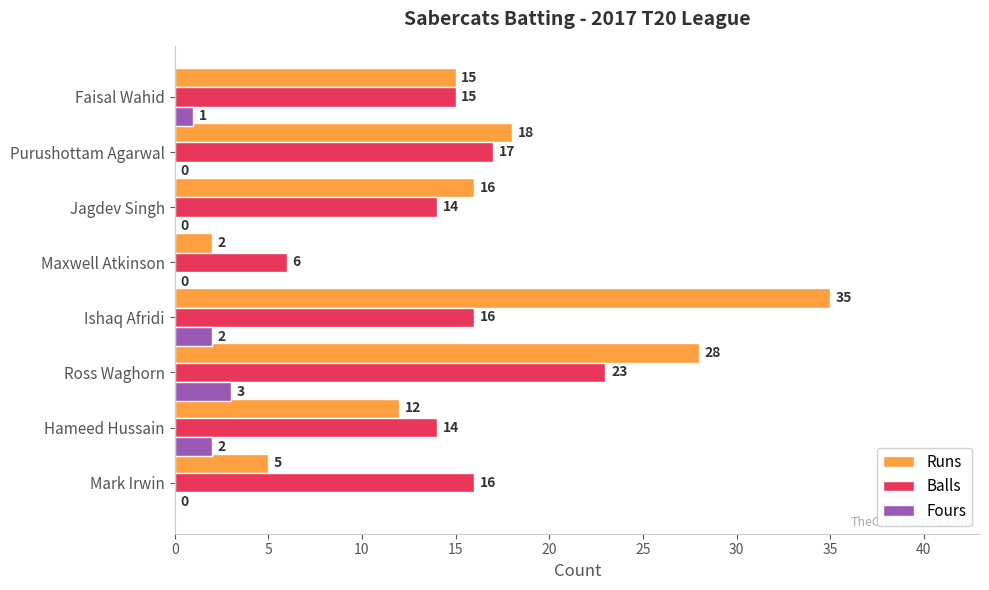

How many Fours values are between 0 and 2?

7